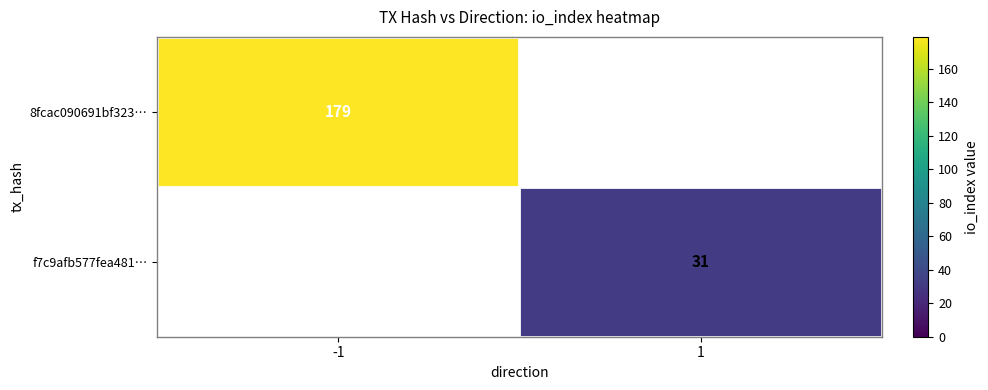

The f7c9afb577fea481… series shows 10 at 1. True or false?

False